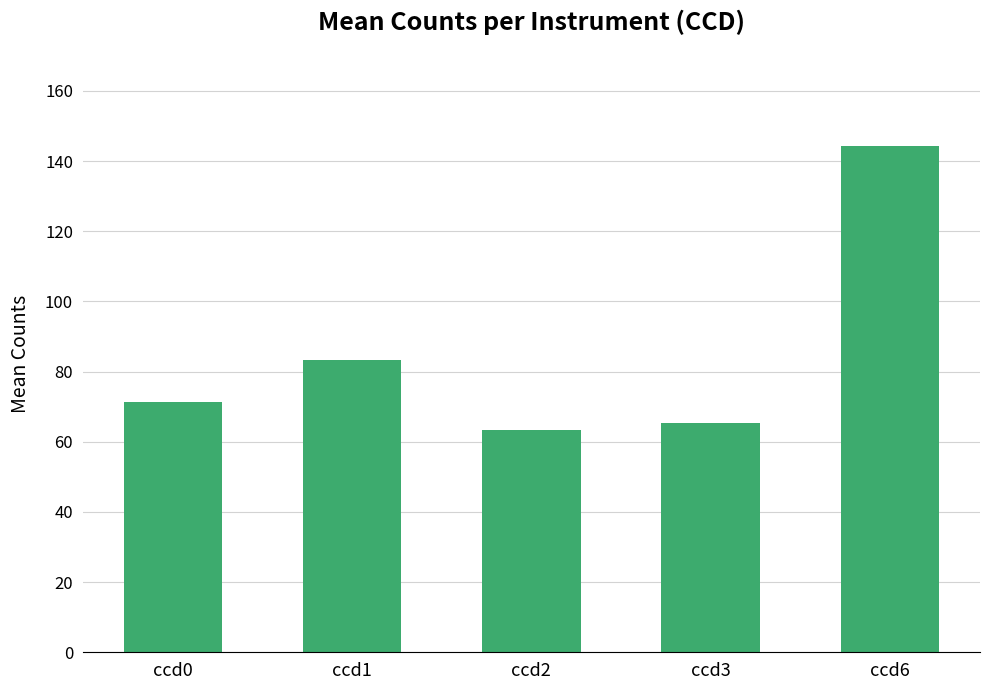

Between ccd2 and ccd0, which is larger?

ccd0